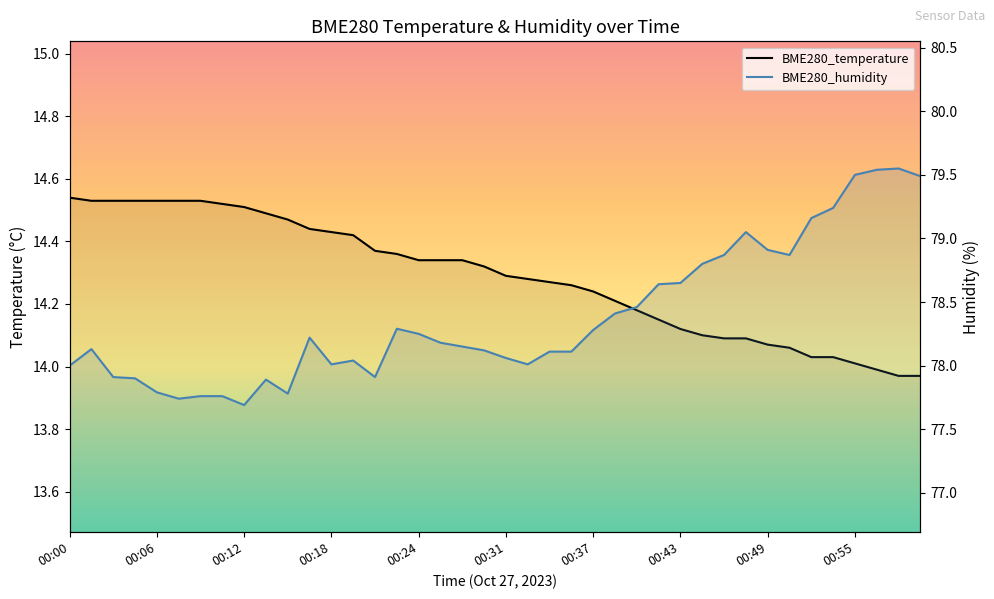

How many values in the BME280_temperature series exceed 14?

37